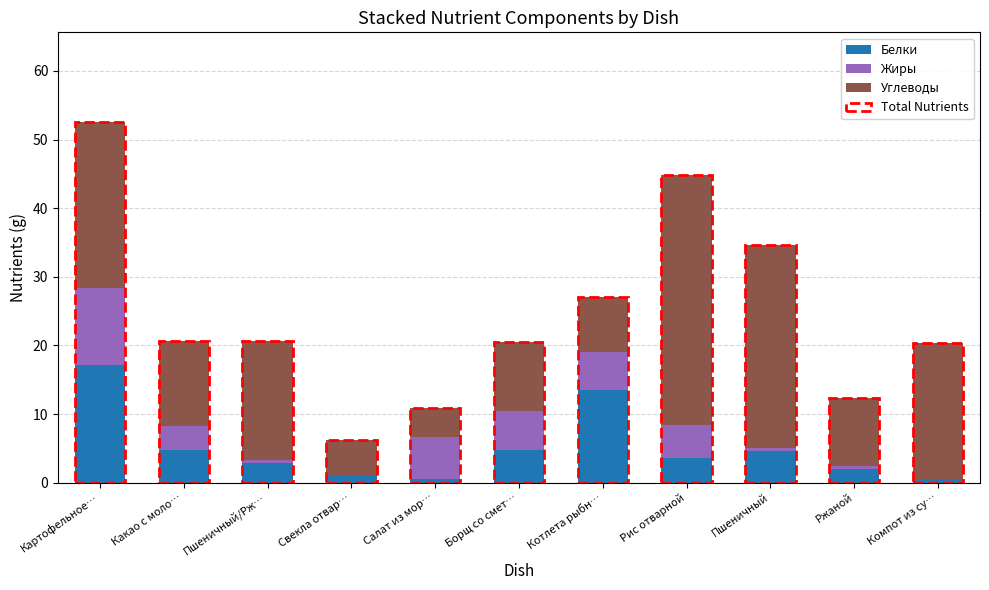

Which category has the highest value in the Белки series?

Картофельное…